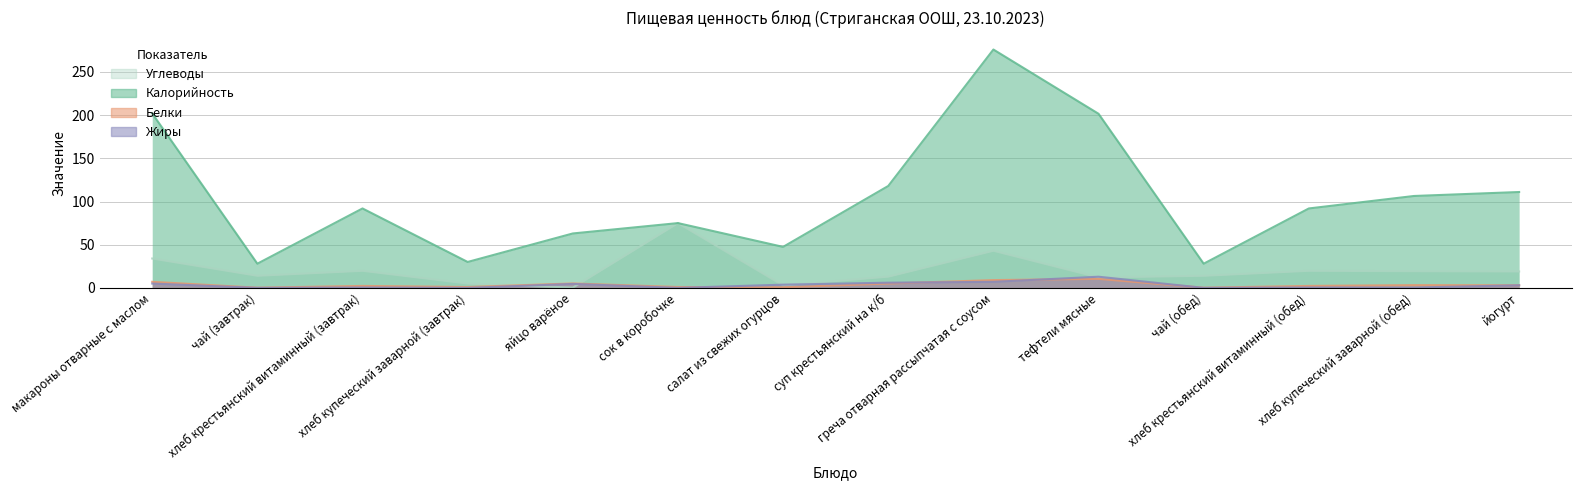

Rank the series by their maximum value, from lowest to highest.

Белки, Жиры, Углеводы, Калорийность